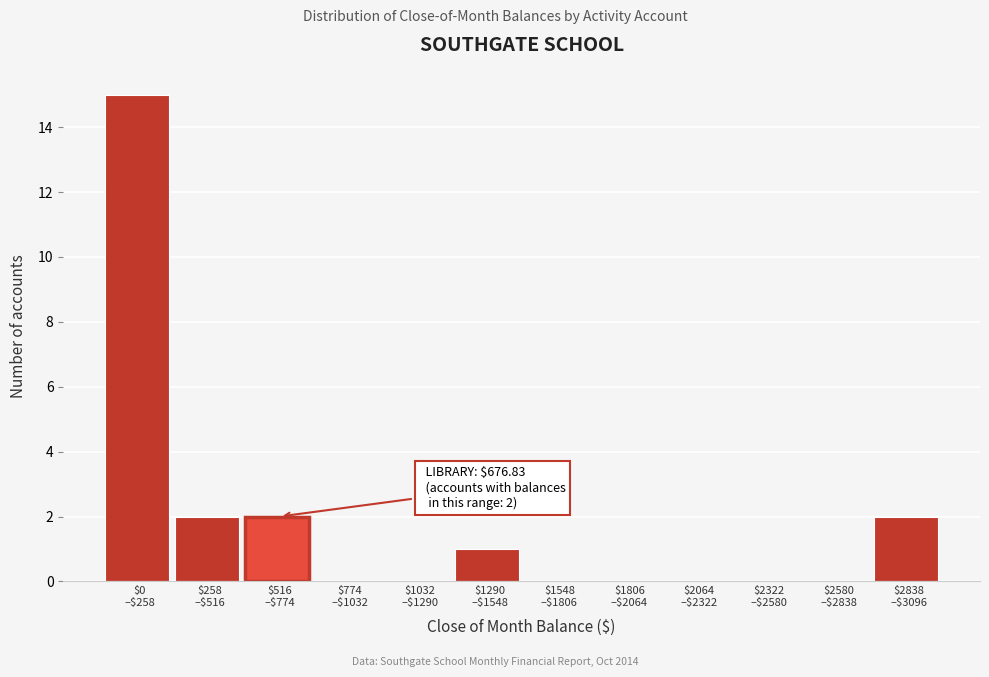

What is the maximum value shown in the chart?

15